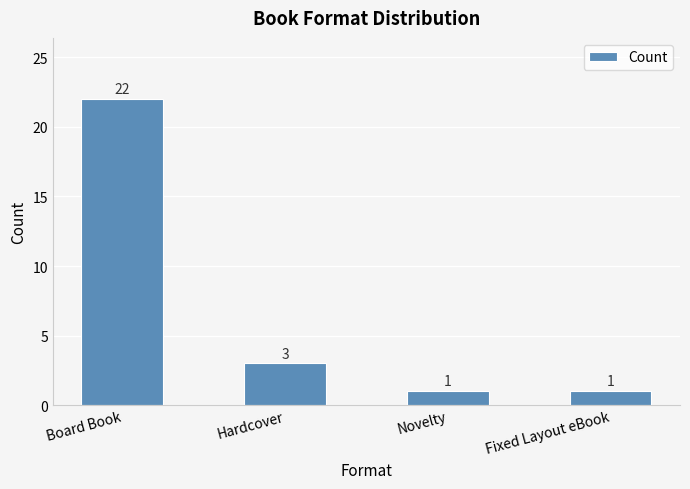

Where does the data first go above 3?

Board Book